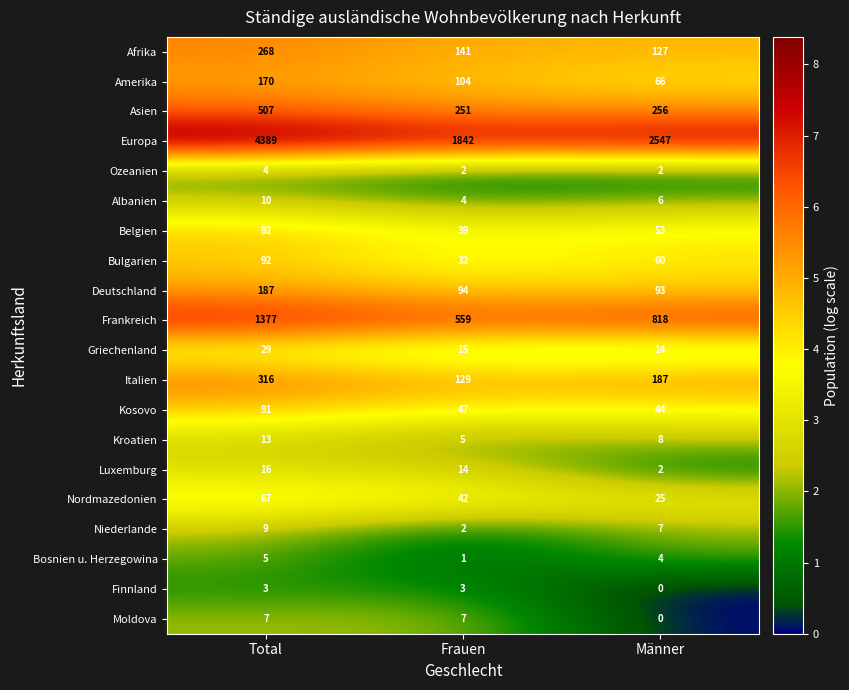

The Niederlande series shows 11 at Männer. True or false?

False